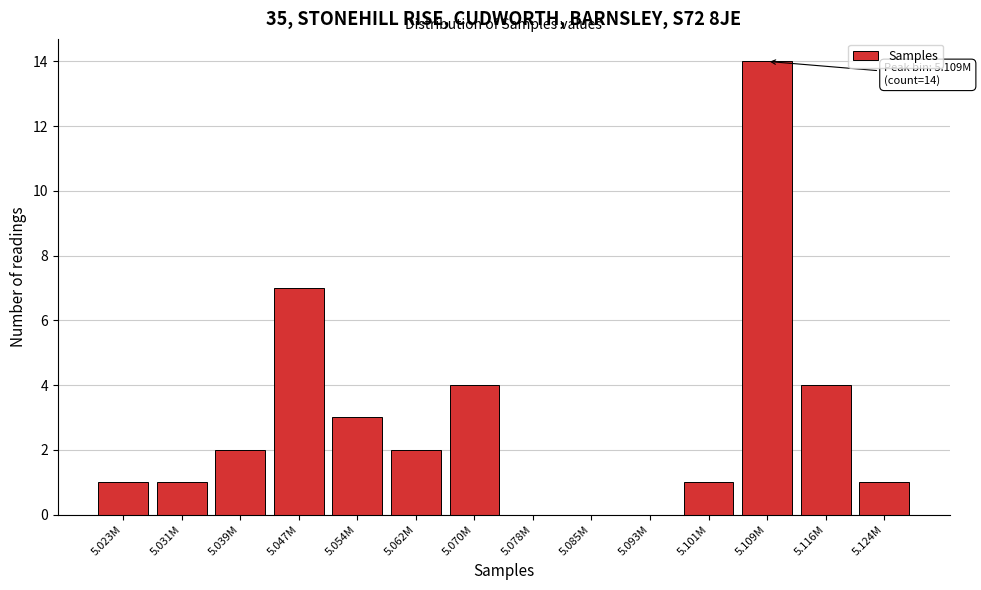

Reading right to left, what are all the values shown in this chart?

5.124M=1	5.116M=4	5.109M=14	5.101M=1	5.093M=0	5.085M=0	5.078M=0	5.070M=4	5.062M=2	5.054M=3	5.047M=7	5.039M=2	5.031M=1	5.023M=1